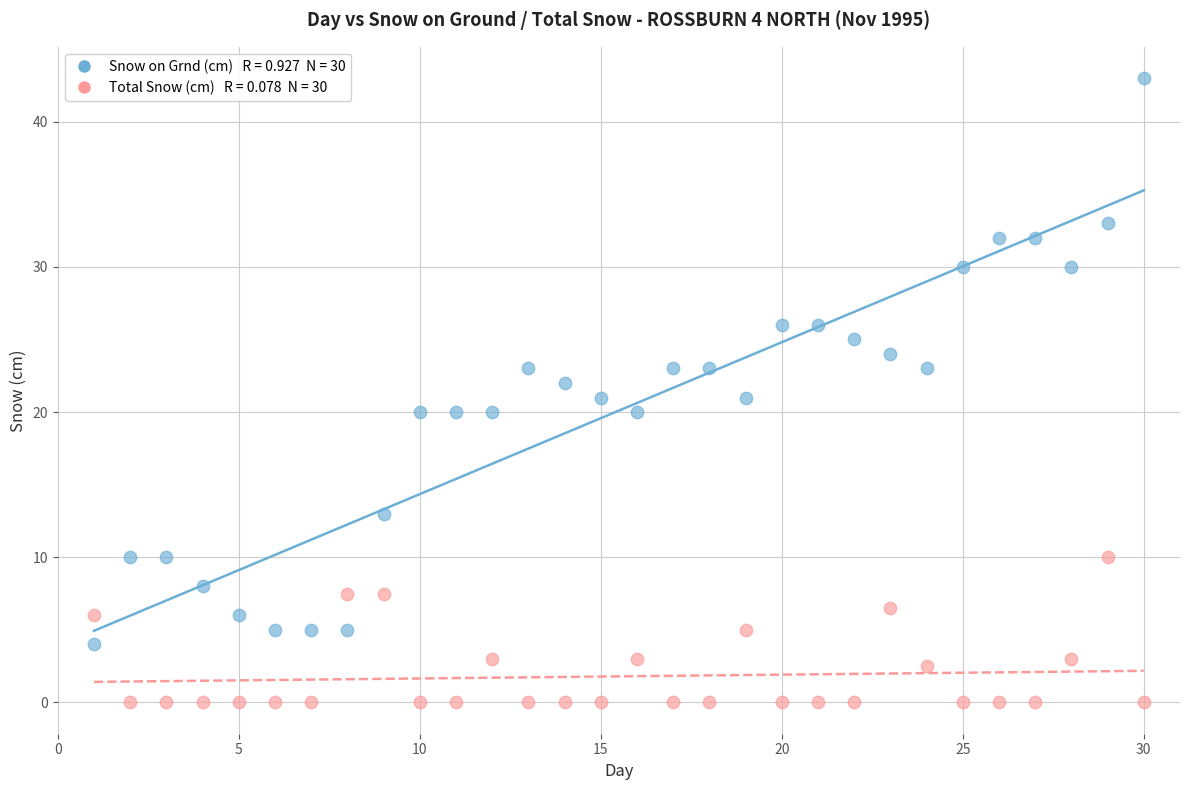

Across all data points, what is the range of X values (max minus min)?

29.0